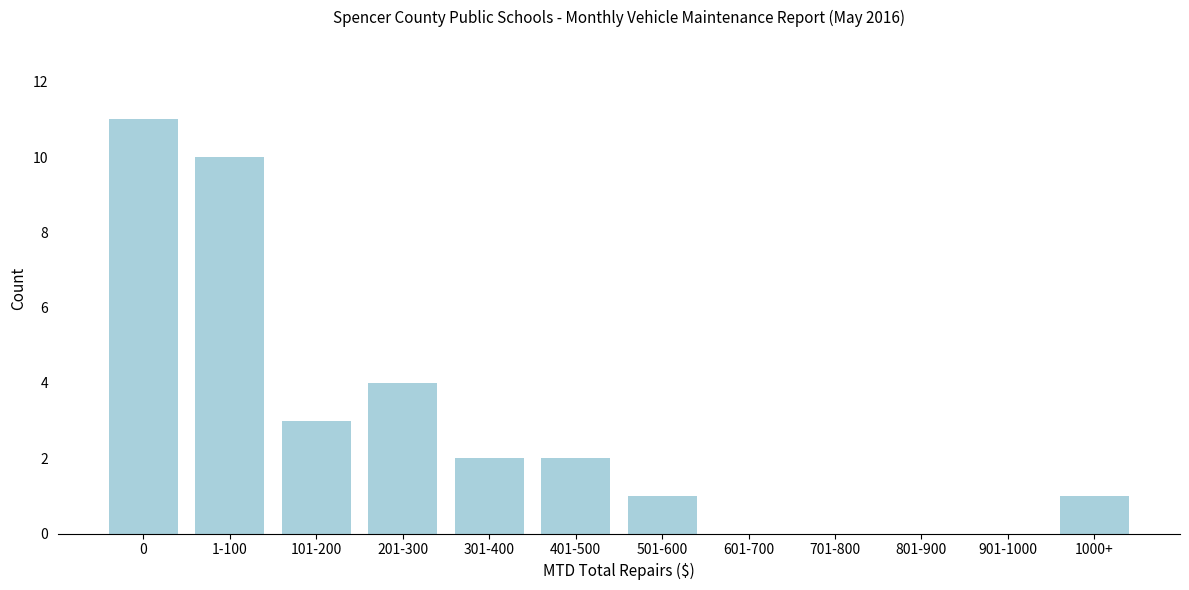

Reading left to right, what are all the values shown in this chart?

0=11	1-100=10	101-200=3	201-300=4	301-400=2	401-500=2	501-600=1	601-700=0	701-800=0	801-900=0	901-1000=0	1000+=1